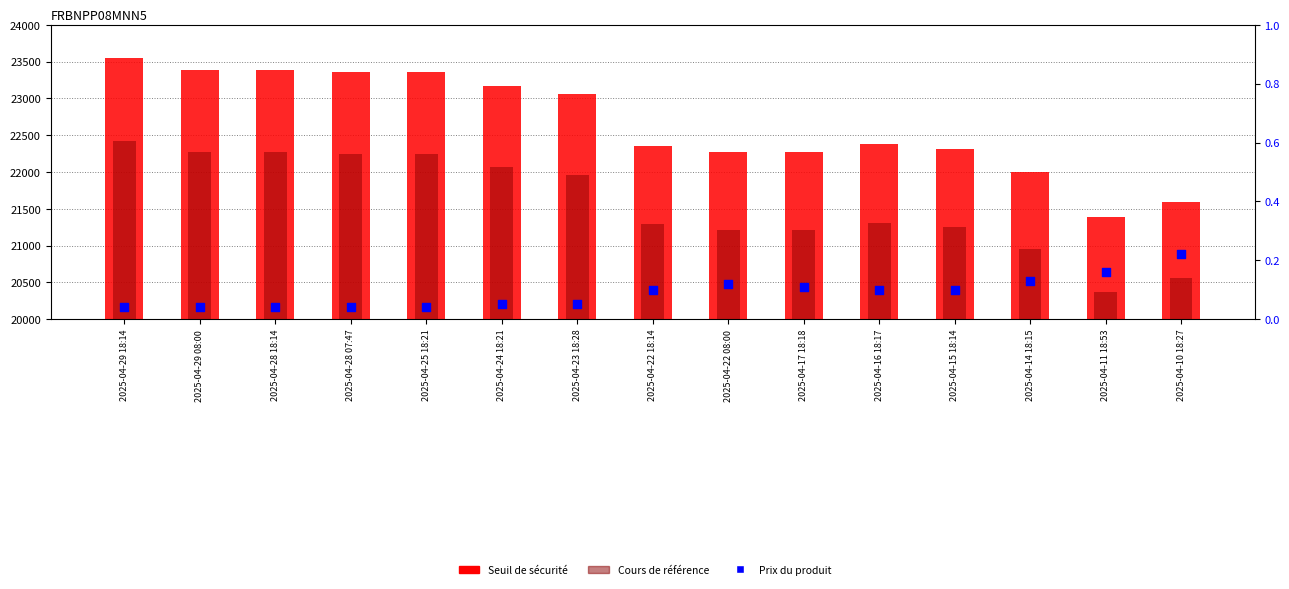

Which series reaches the minimum Y coordinate?

Prix du produit